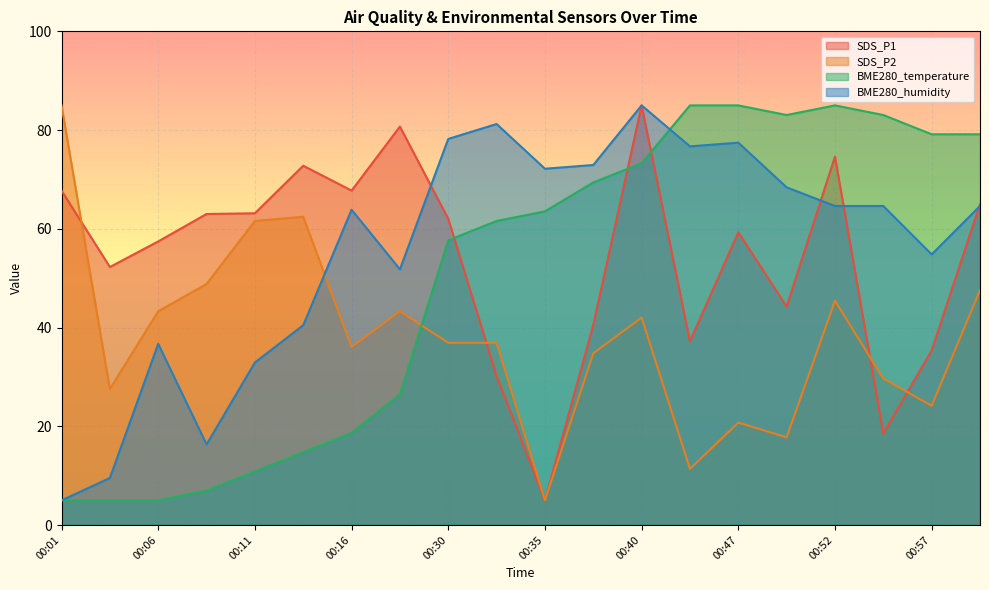

How many distinct data groups are displayed?

4